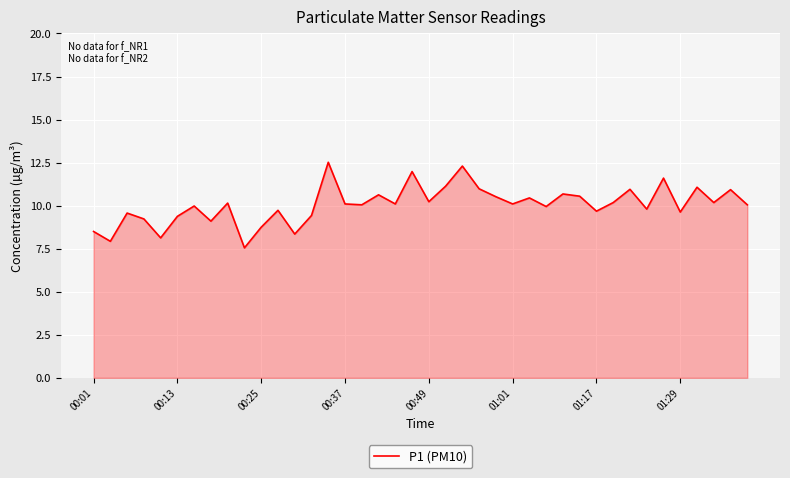

What is the greatest value displayed?

12.5